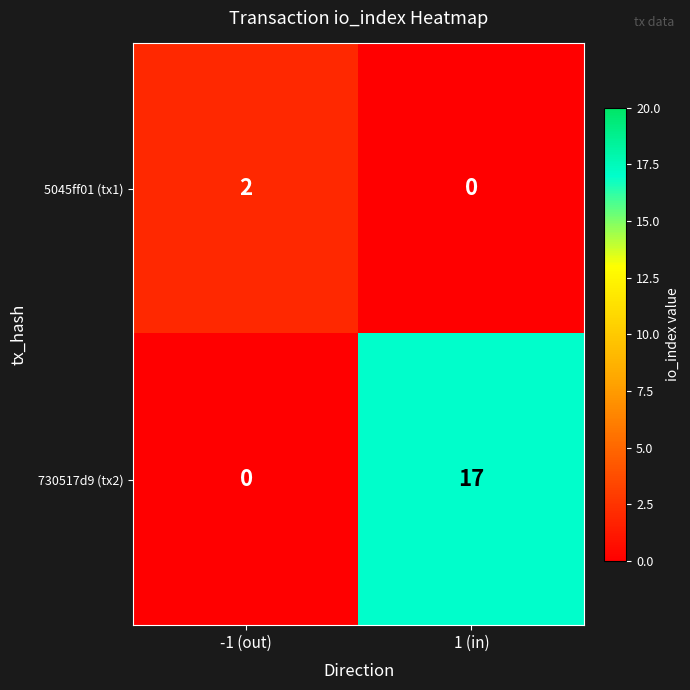

Count the number of data series in this chart.

2